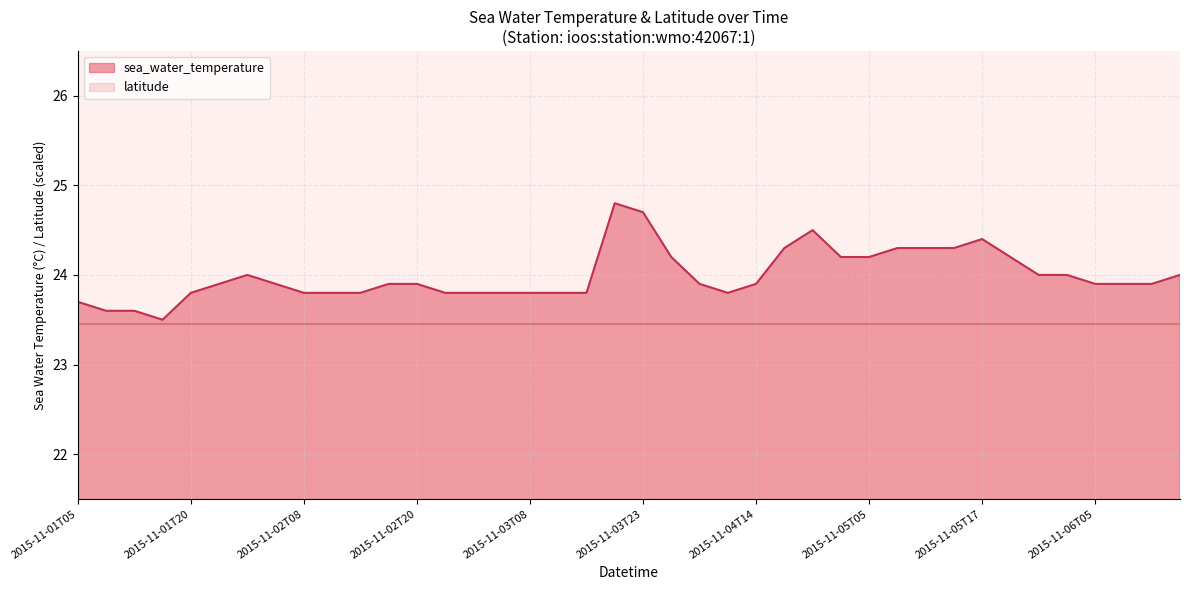

The chart shows a value of 23.9 at 2015-11-04T14. True or false?

True